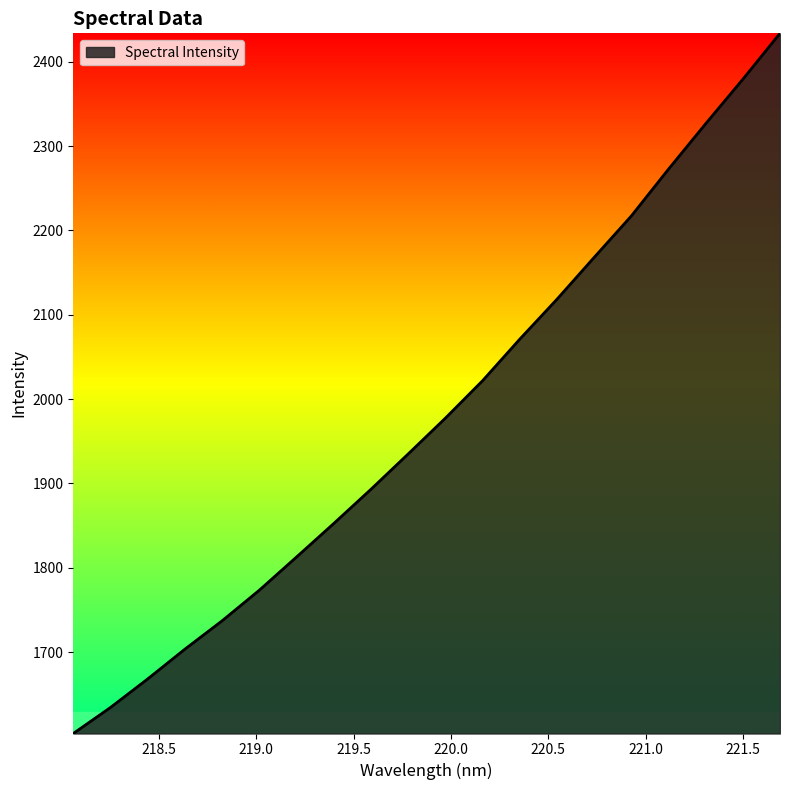

What is the maximum value shown in the chart?

2433.7